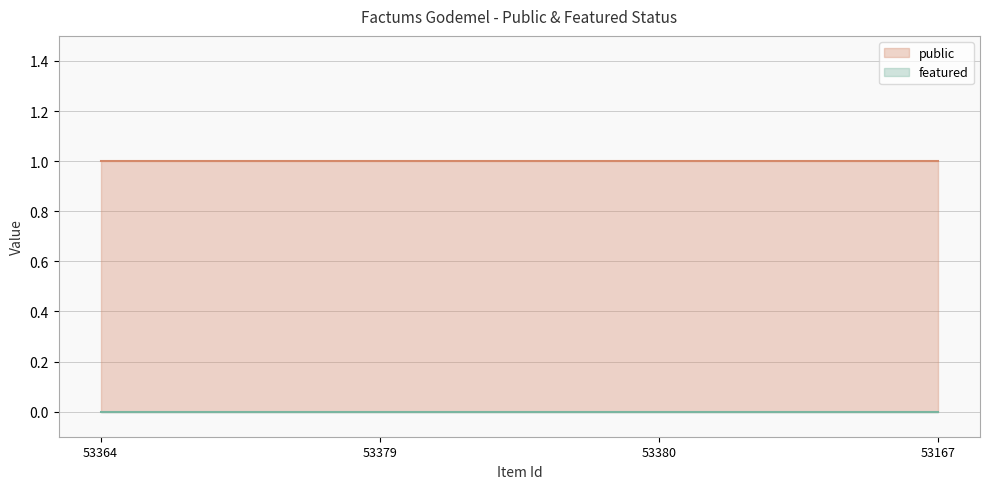

At which label is public closest to 1?

53364